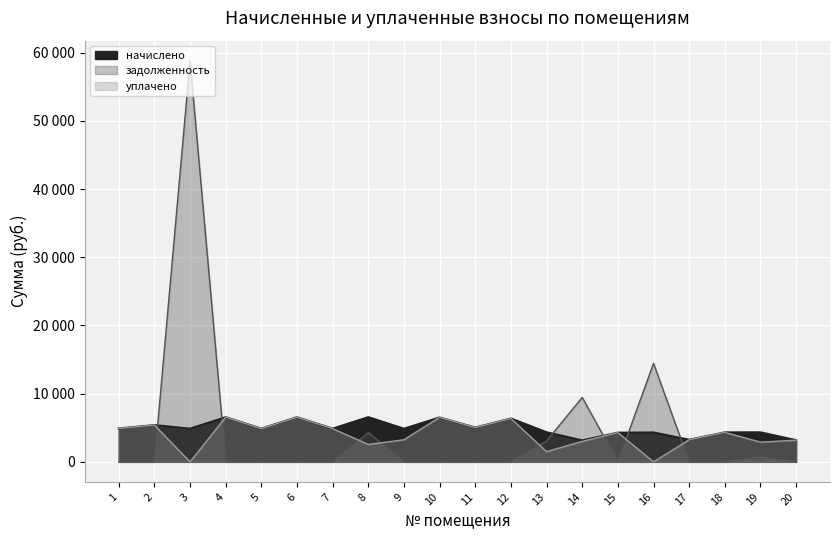

Does the chart display data point markers on the line(s)?

No